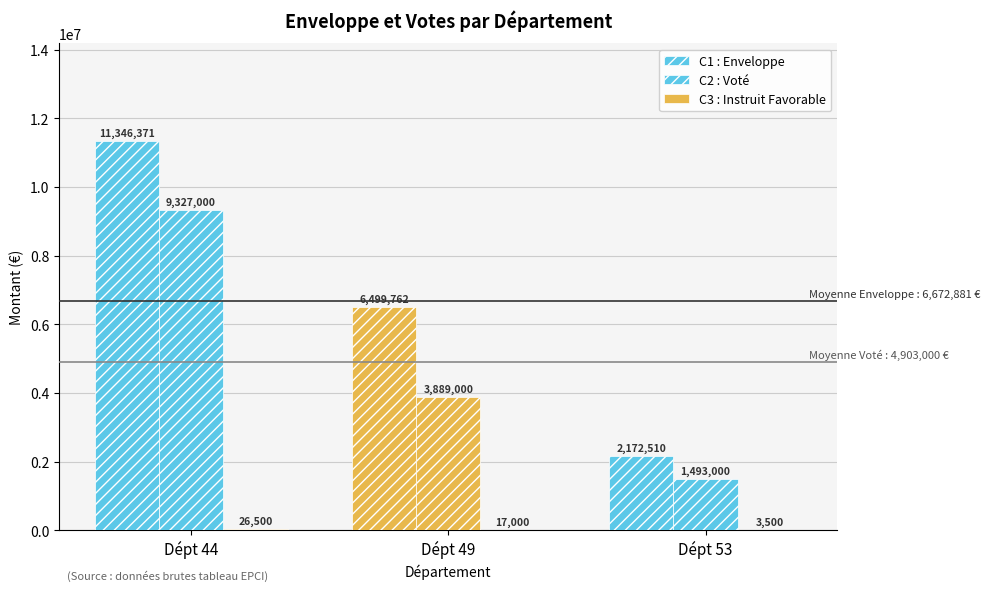

Count the number of categories in the chart.

3